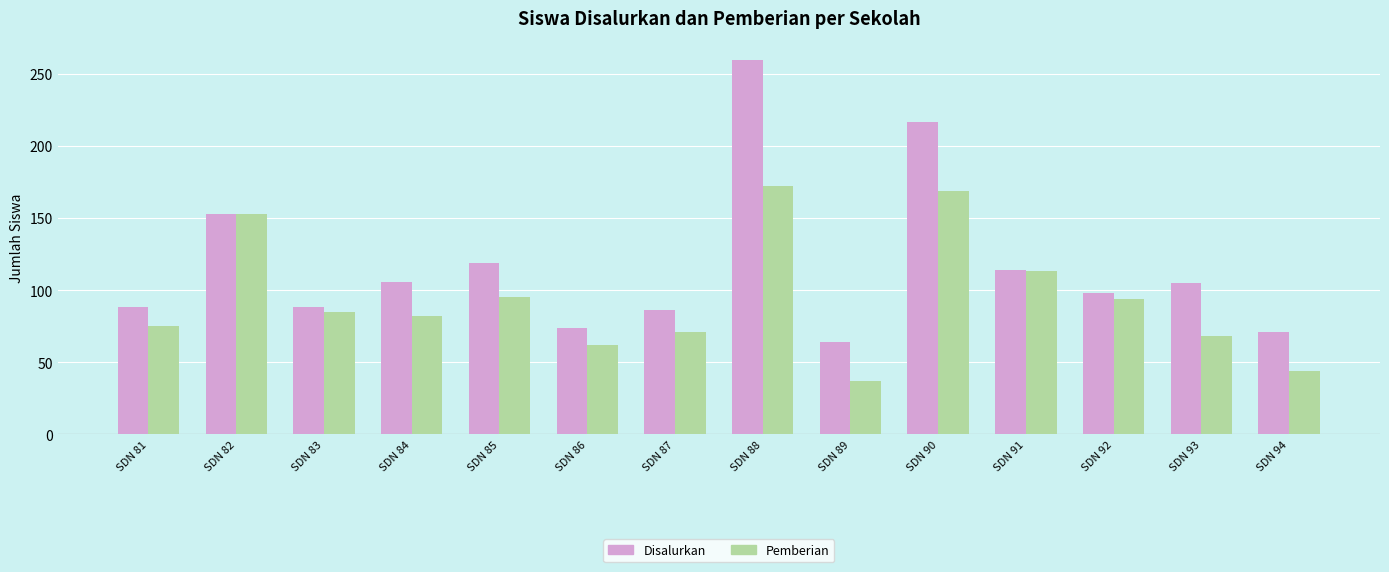

What is the greatest value displayed?

260